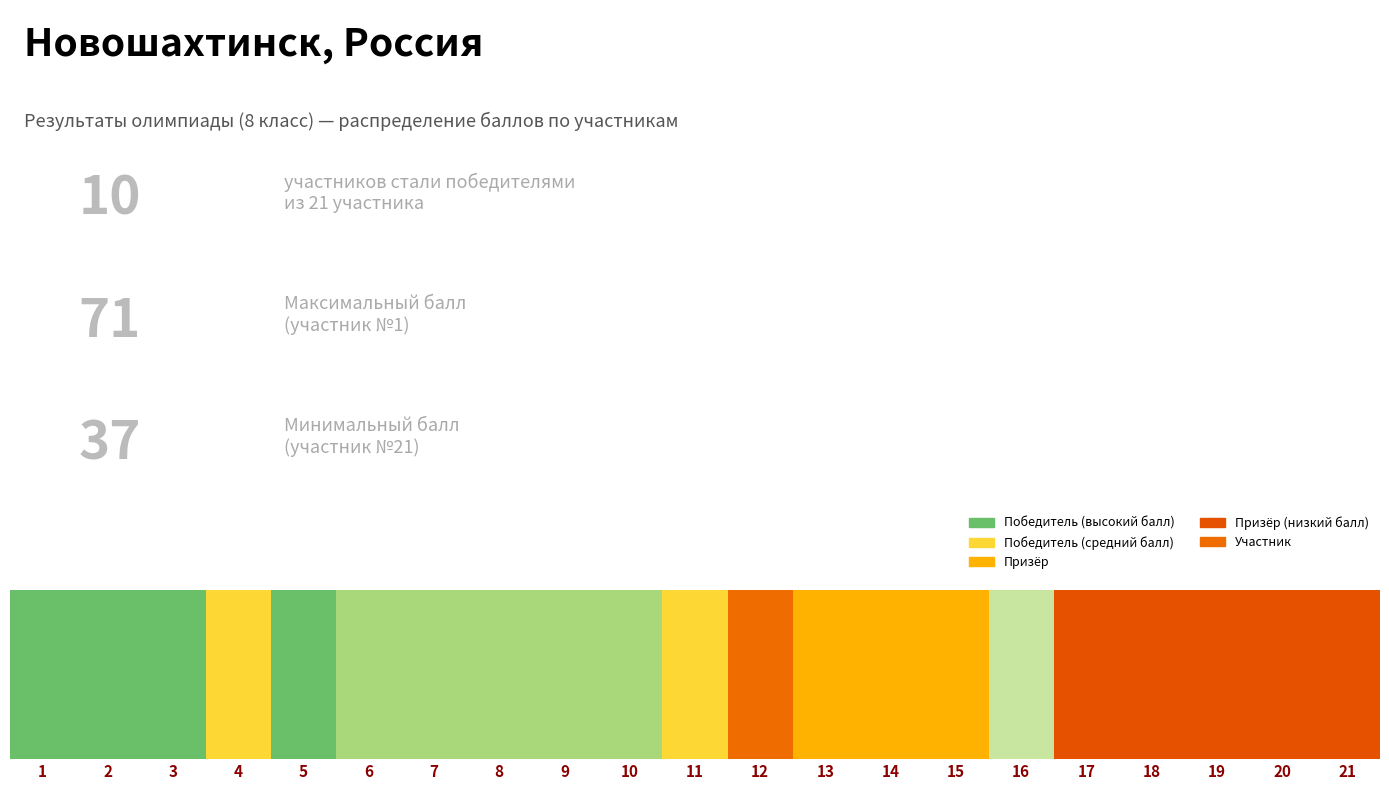

Where is the data nearest to the value 54?

12